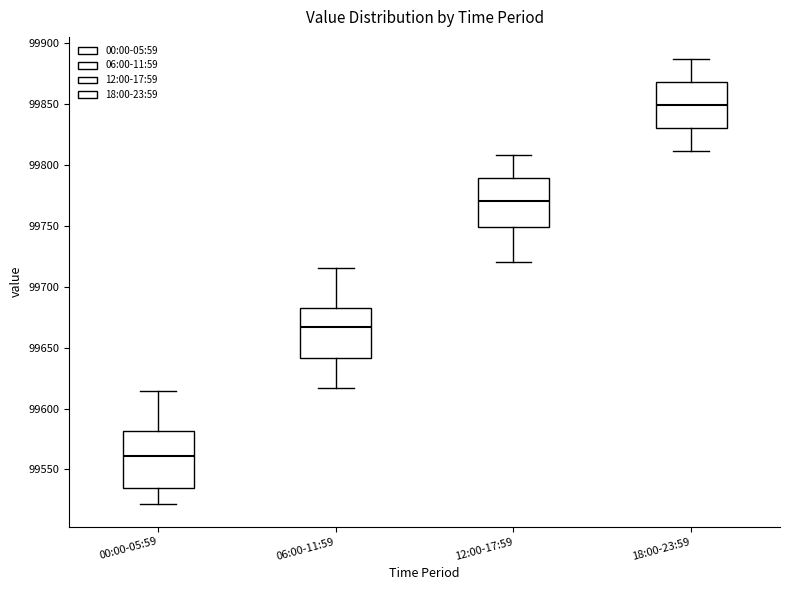

Which box has the highest median line?

18:00-23:59